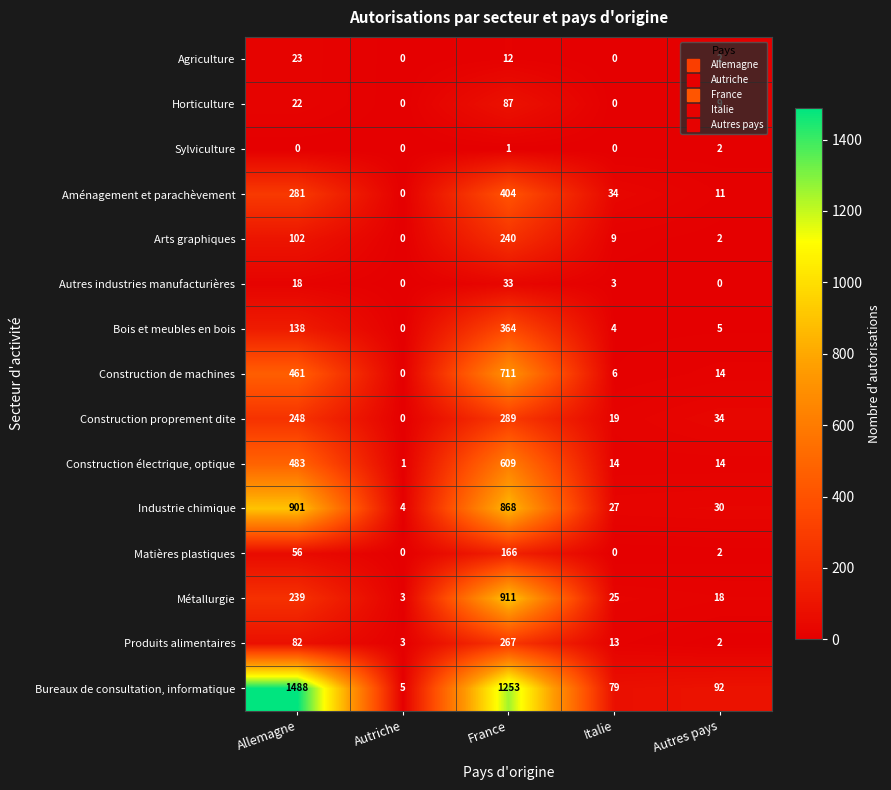

Which series has the largest total across all categories?

Bureaux de consultation, informatique